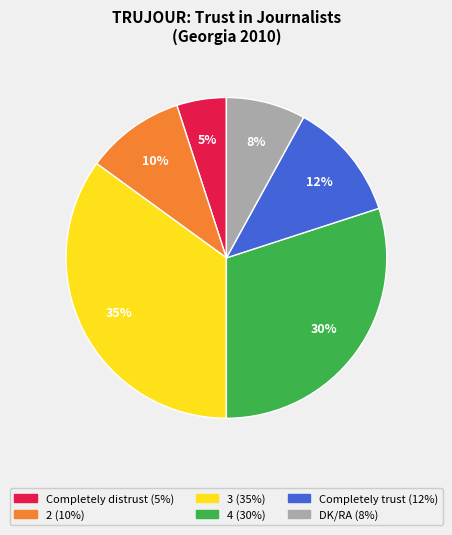

Count the number of slices in the pie.

6